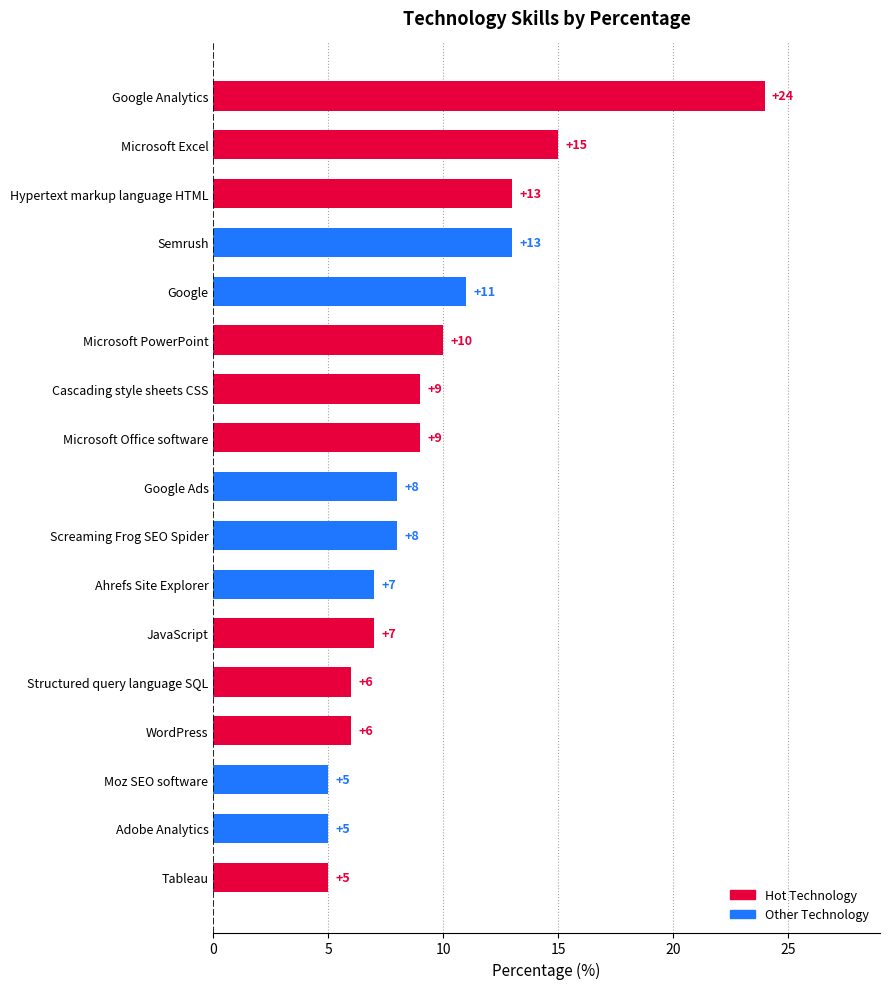

What is the minimum value shown in the chart?

5